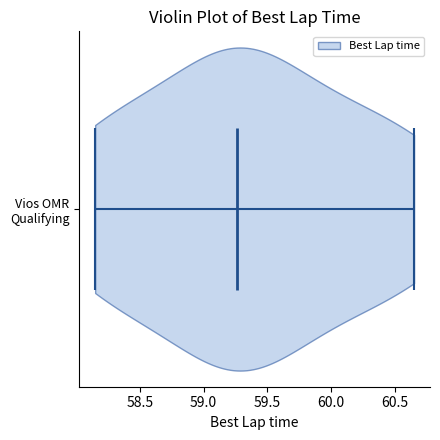

What is the lowest point the violin for Vios OMR Qualifying reaches on the x-axis? The values are not printed on the chart, so give them approximately, as read against the axis.

58.15